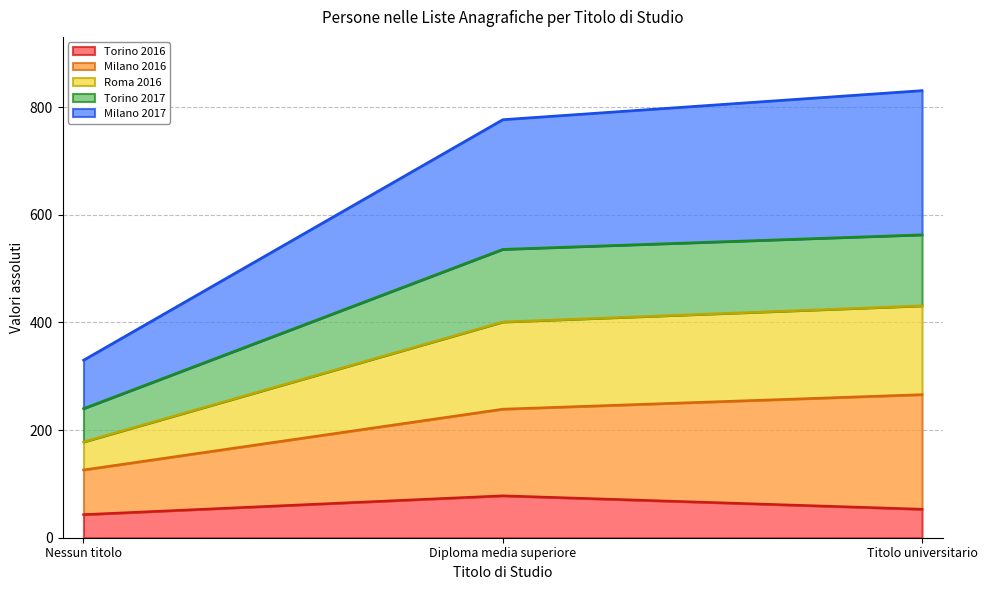

What are all the series names shown in the legend?

Torino 2016, Milano 2016, Roma 2016, Torino 2017, Milano 2017